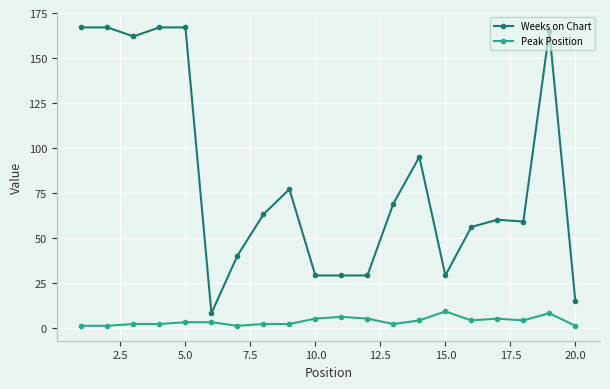

True or false: Peak Position and Weeks on Chart cross at least once.

False